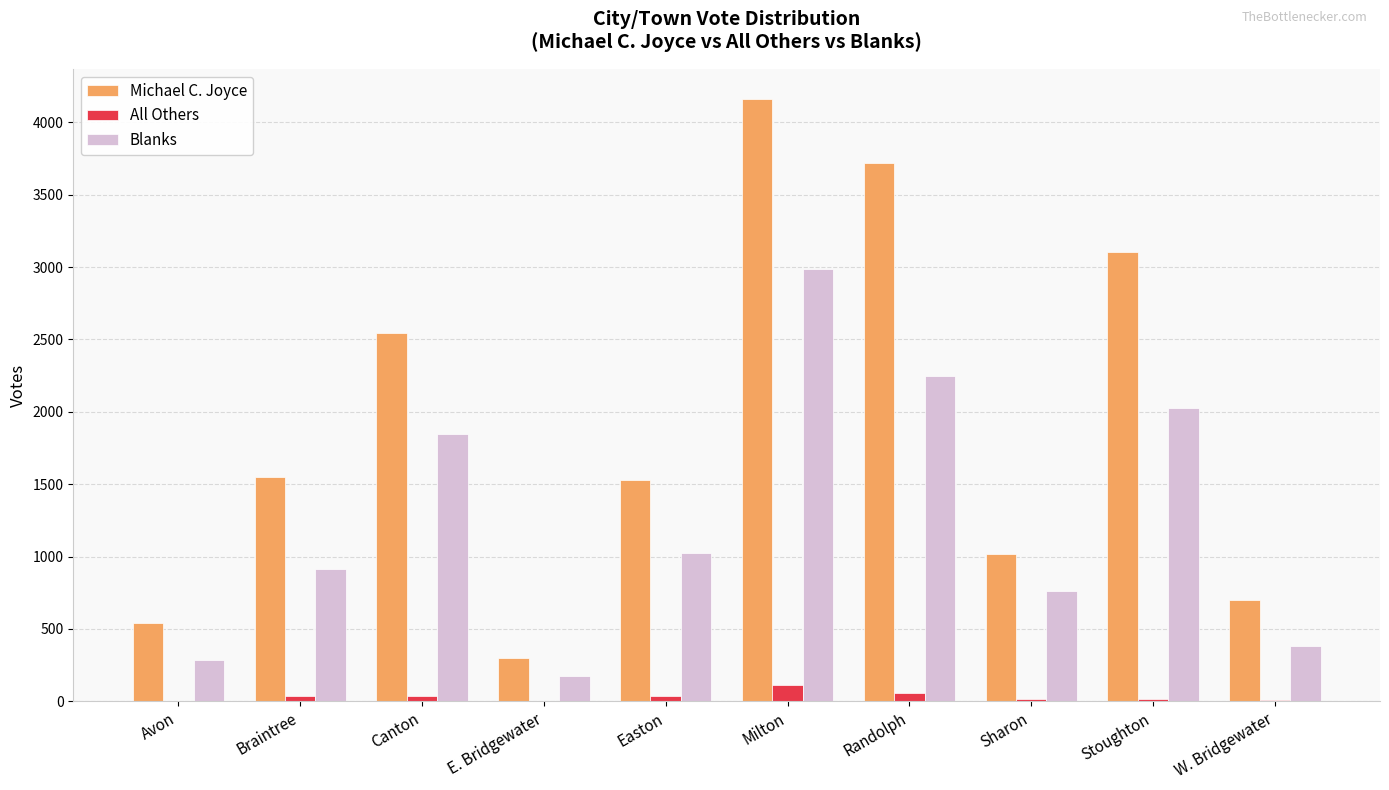

What is the sum of all All Others values?

318